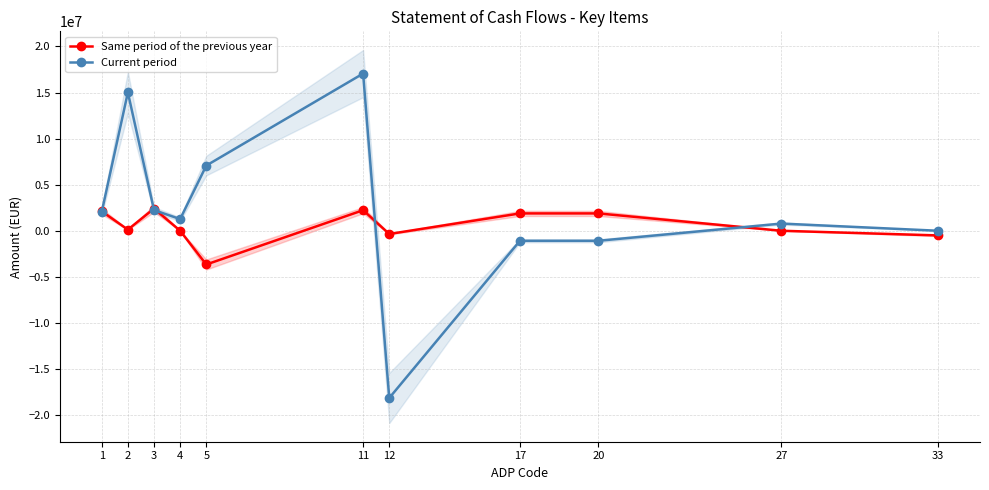

At which label does Current period first exceed 1267778?

1